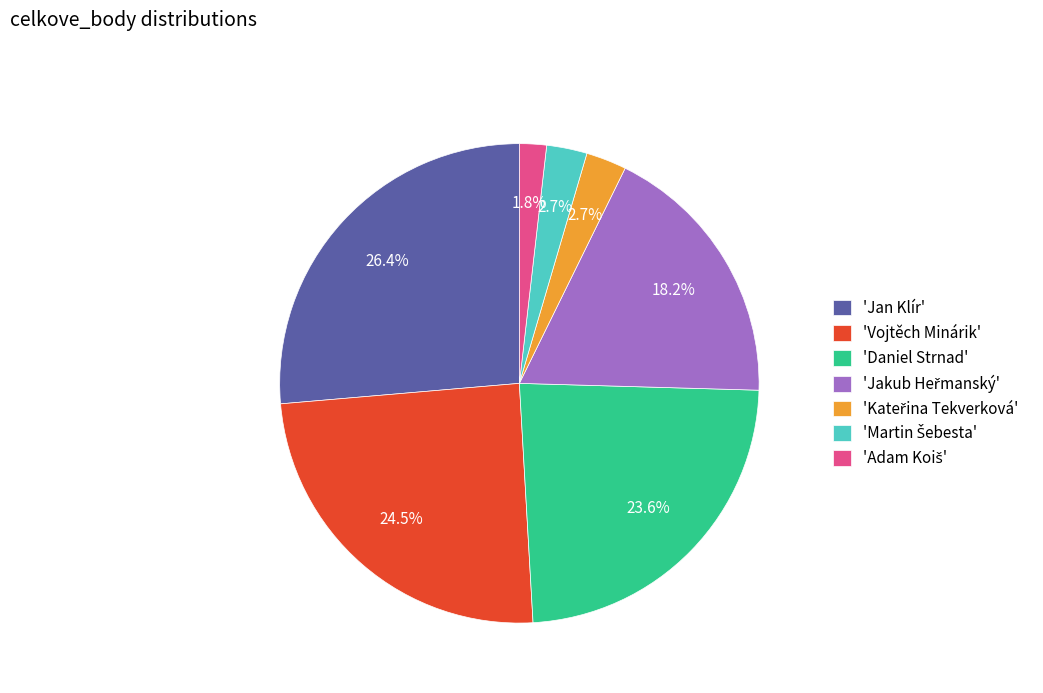

What portion of the pie excludes 'Jan Klír'?

73.6%